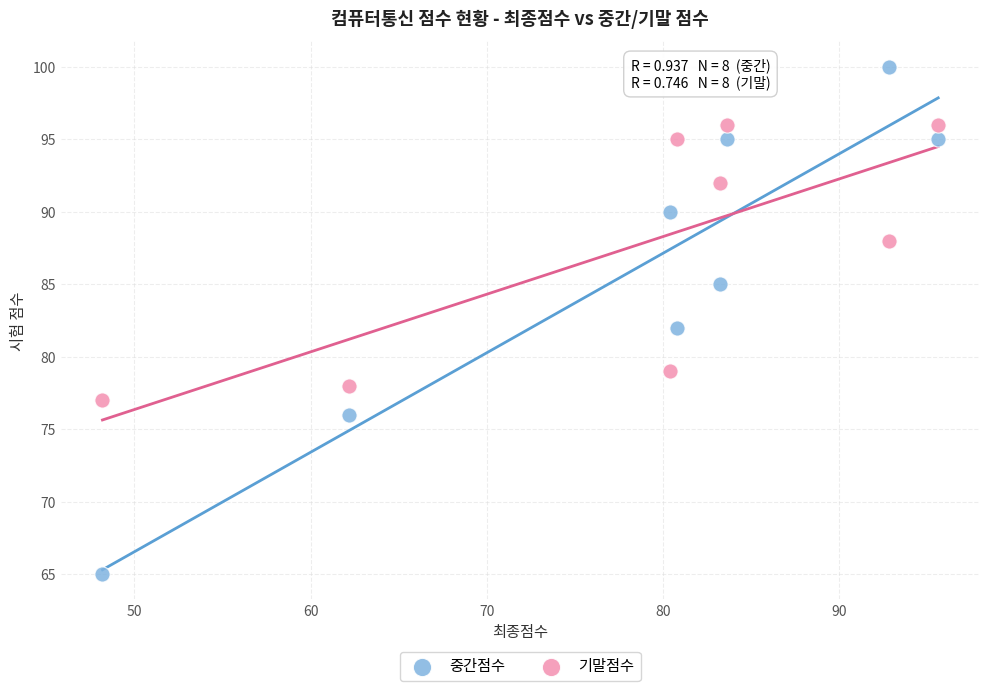

In the 기말점수 series, what Y value is closest to 86?

88